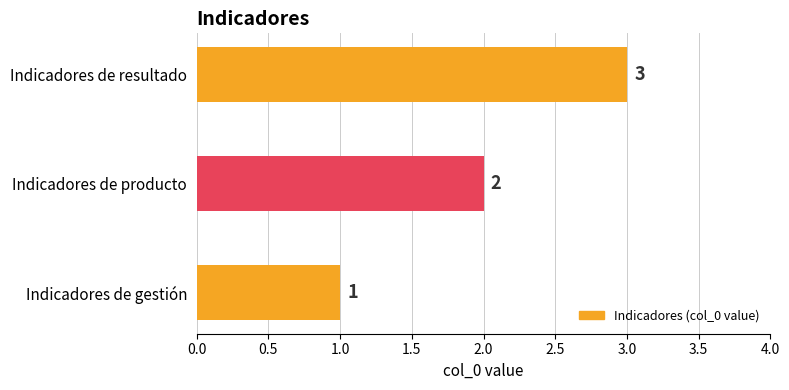

What is the sum of all values?

6